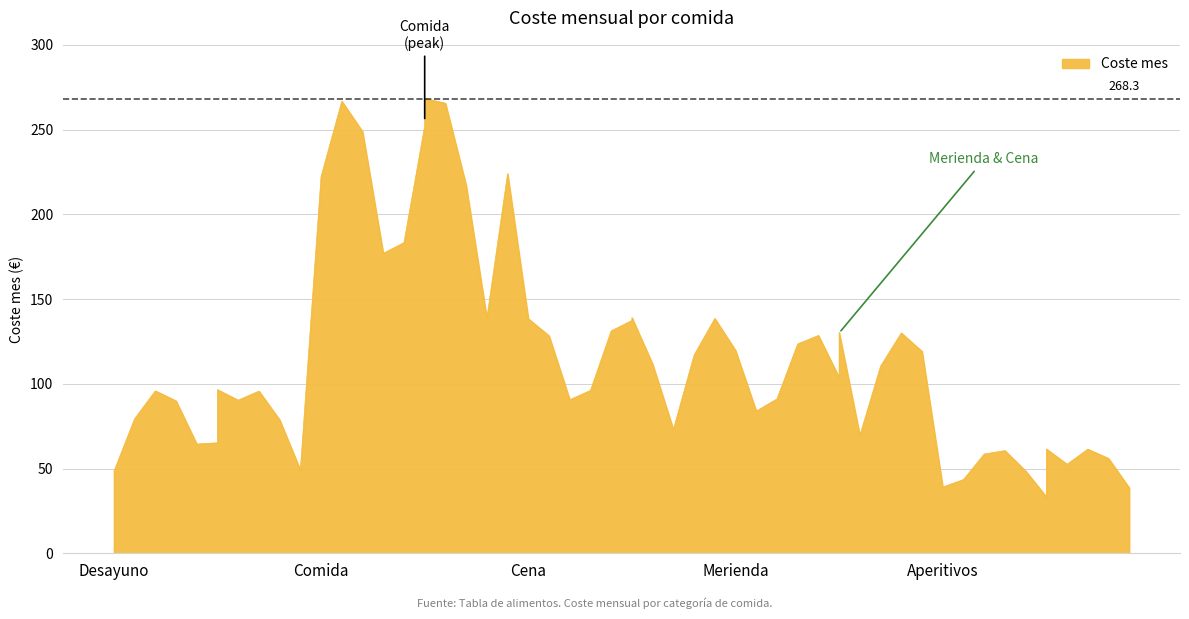

What position from the left is Merienda?

4